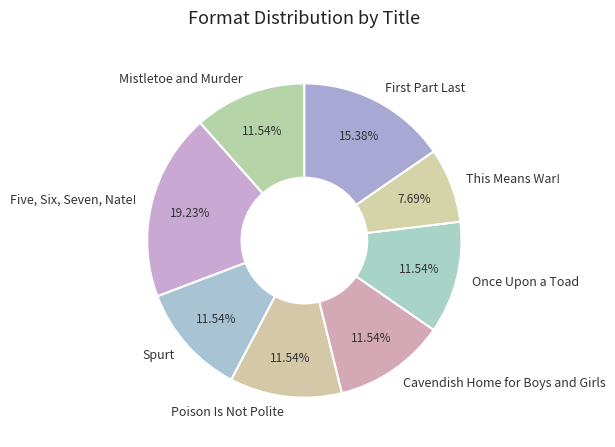

How many segments does this pie chart have?

8